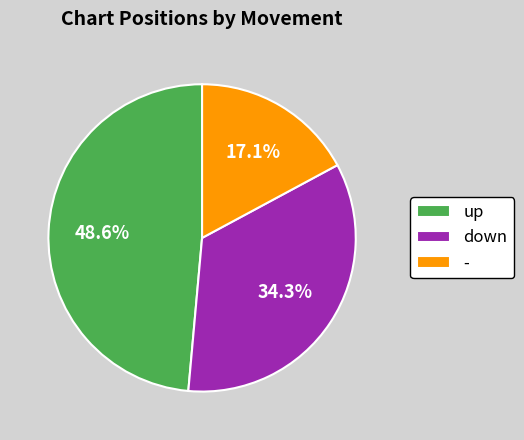

Approximately how many times larger is the value at up compared to -?

2.8